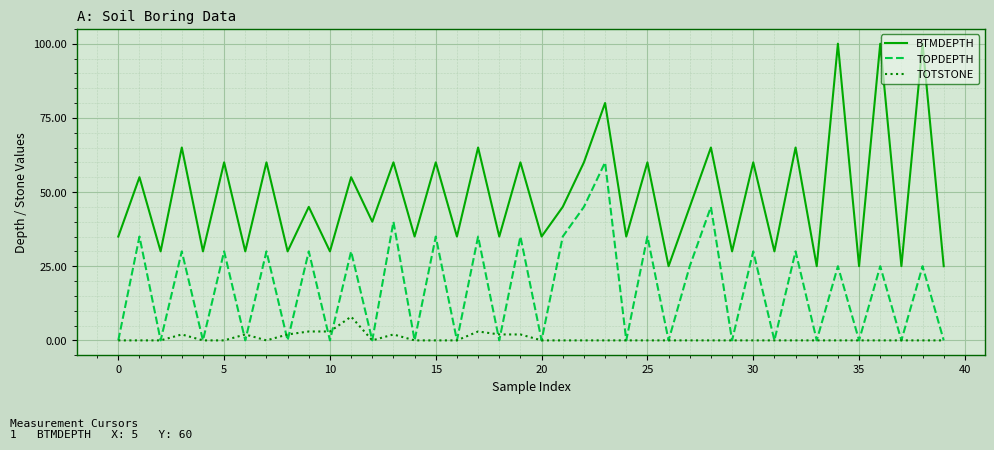

Rank the series by their maximum value, from lowest to highest.

TOTSTONE, TOPDEPTH, BTMDEPTH